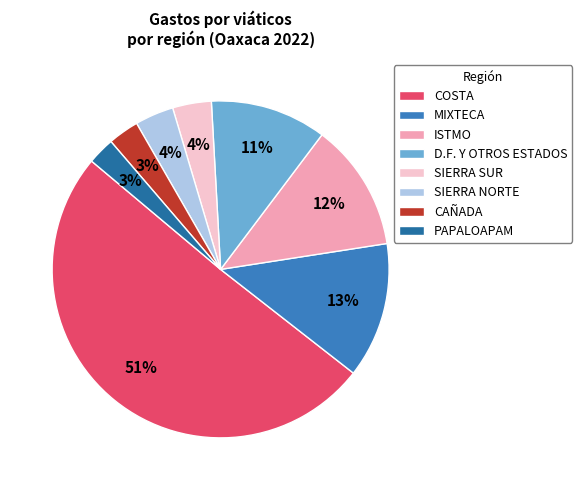

How many slices are in this pie chart?

8